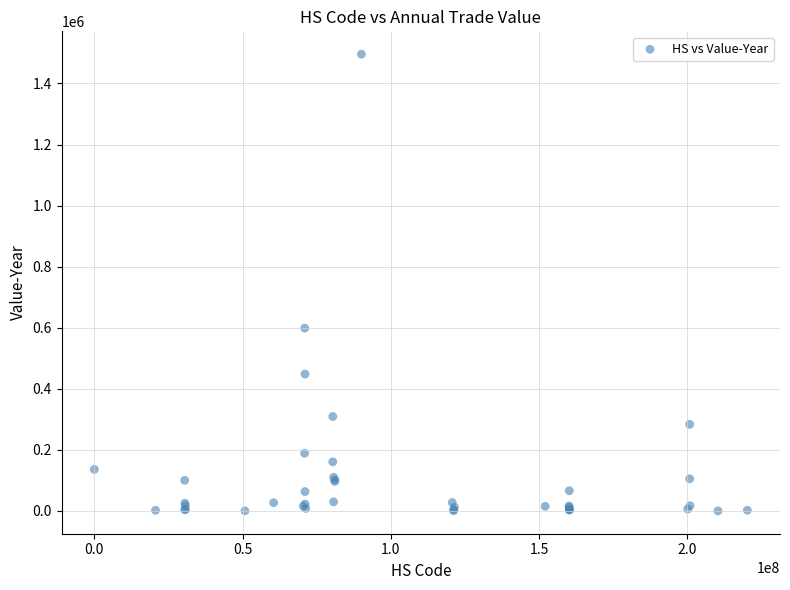

What Y value in the scatter plot is closest to 748073?

598720